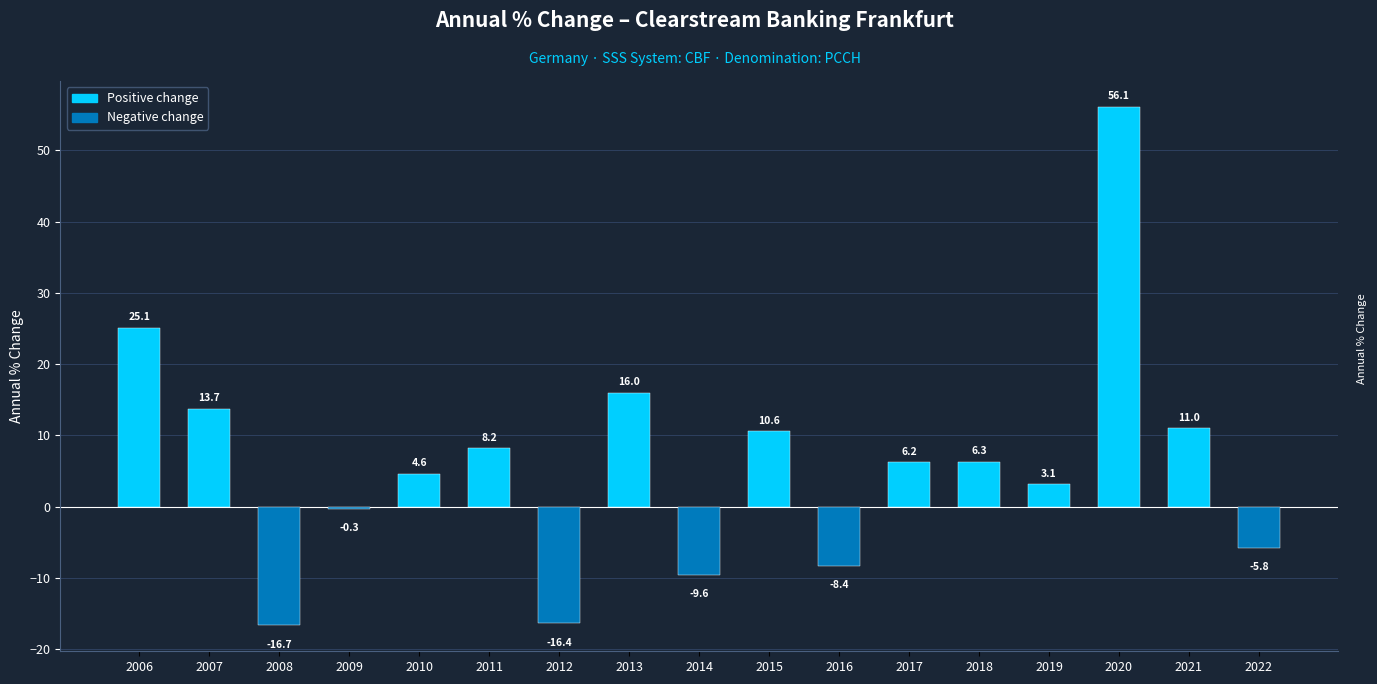

What is the difference between the values at 2010 and 2009?

4.9